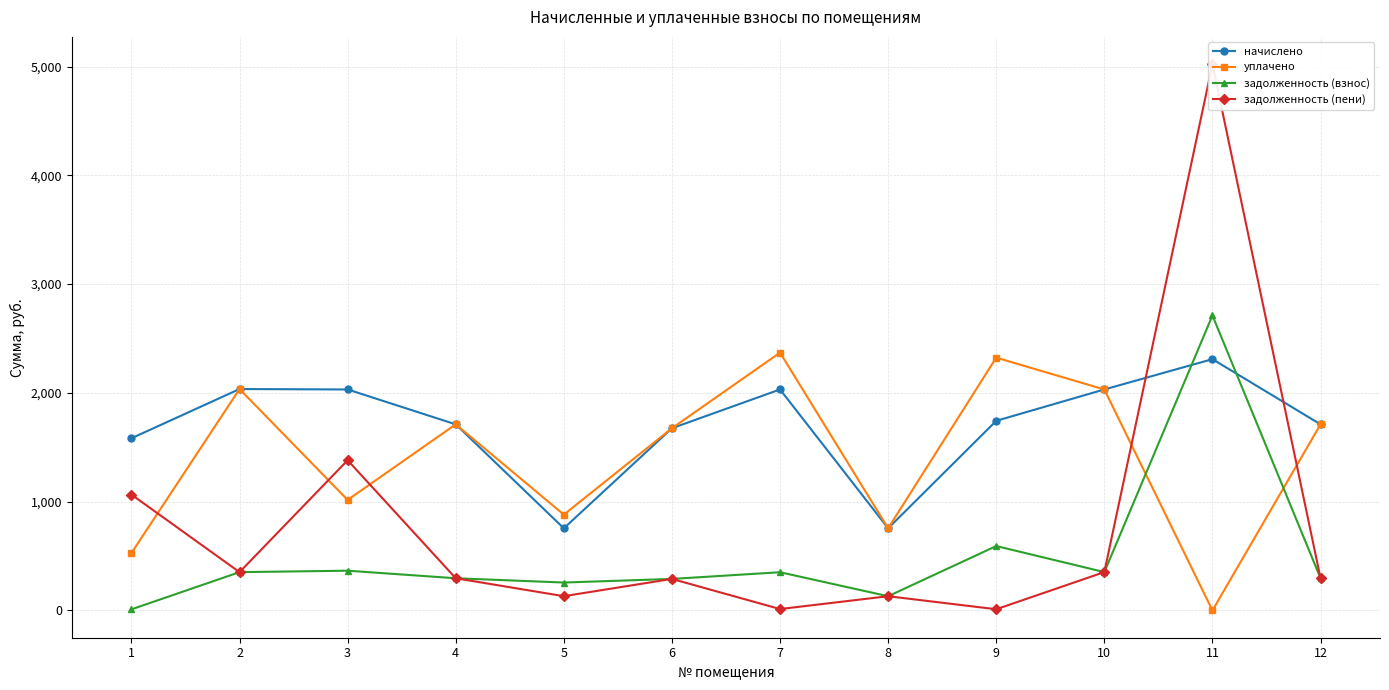

What value does the уплачено series have at 4?

1710.7